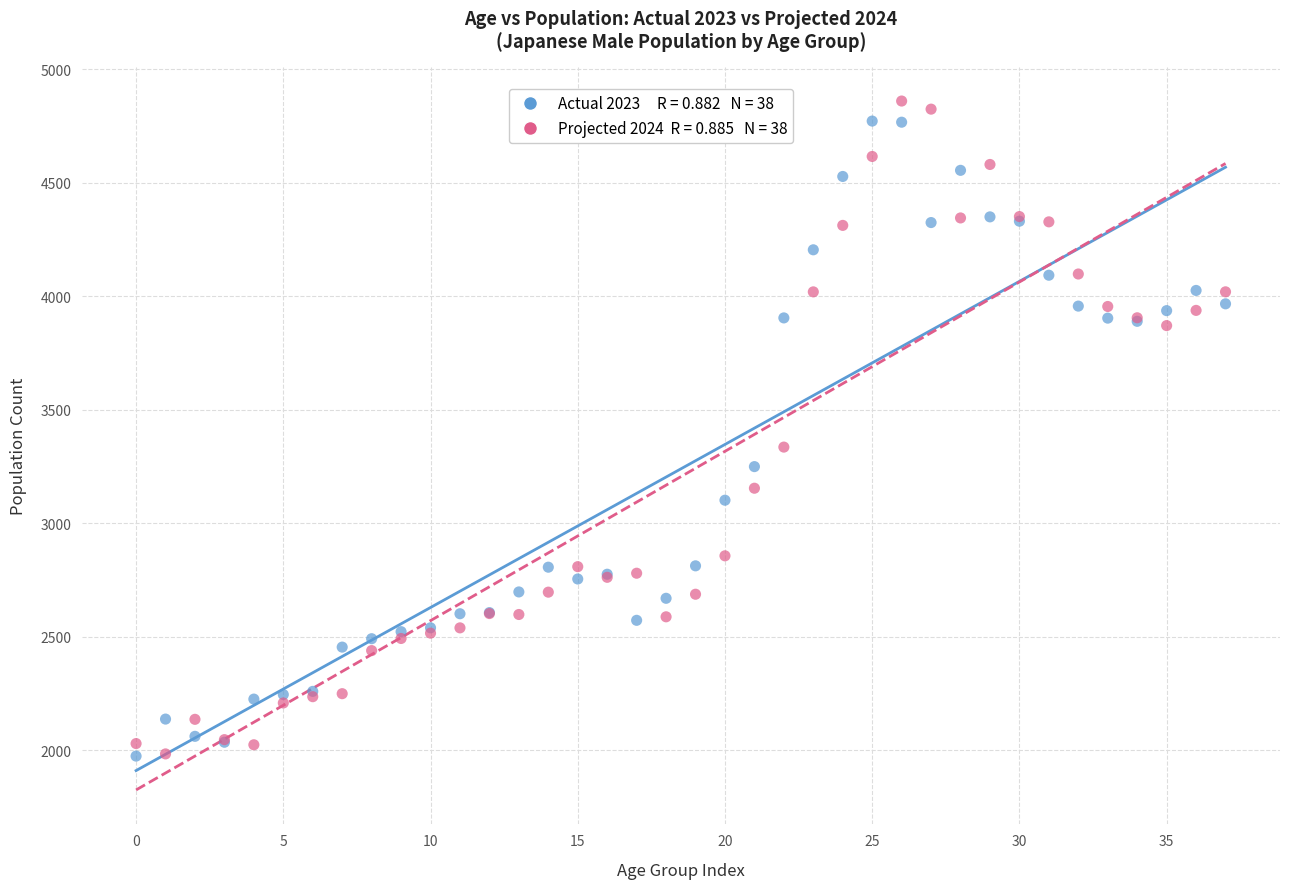

Across all series, what Y value is closest to 3417?

3336.0